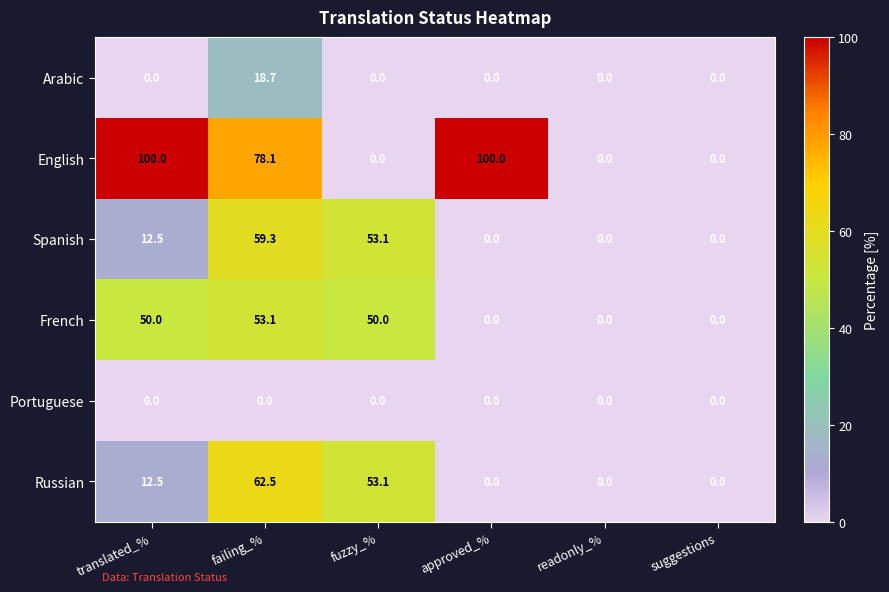

At failing_%, list the series in order from largest to smallest.

English, Russian, Spanish, French, Arabic, Portuguese